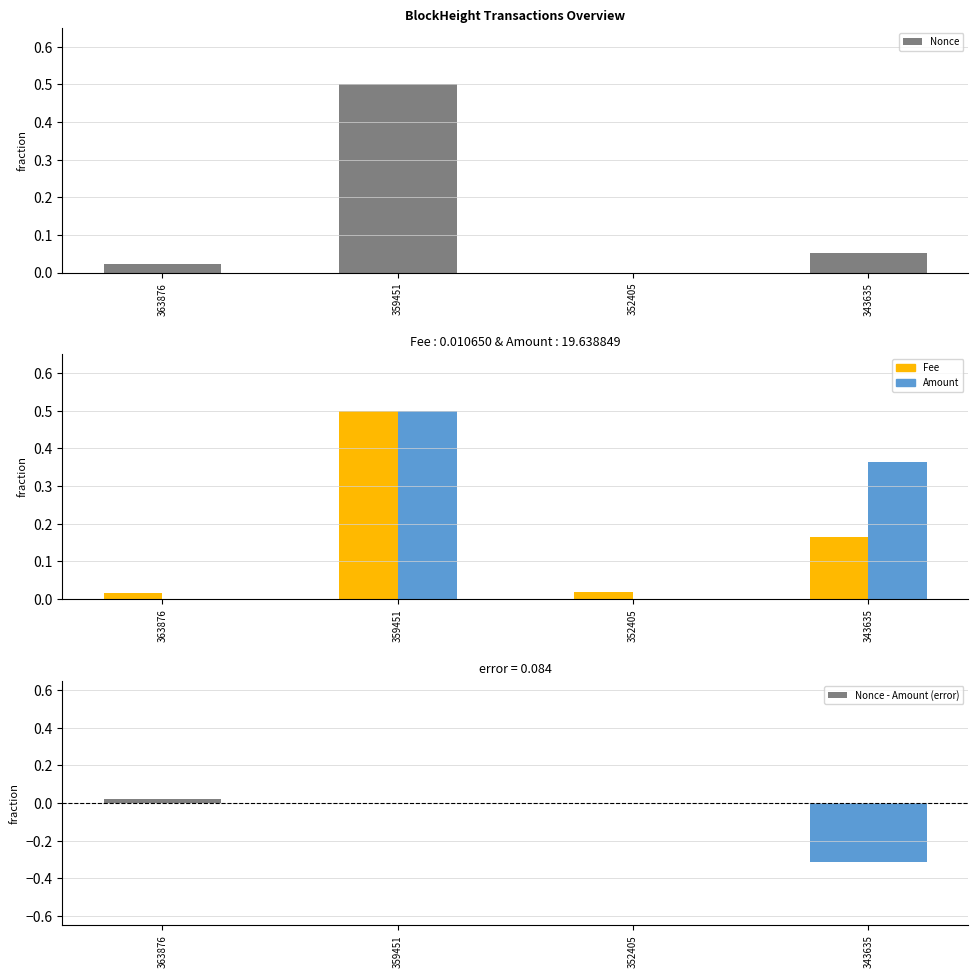

List the labels in order of Nonce - Amount (error) value, smallest first.

343635, 359451, 352405, 363876